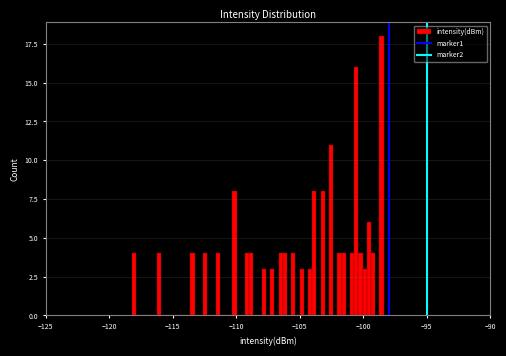

Around what value on the x-axis is the tallest bar? Give the approximate position of its centre, as read against the axis.

-98.5